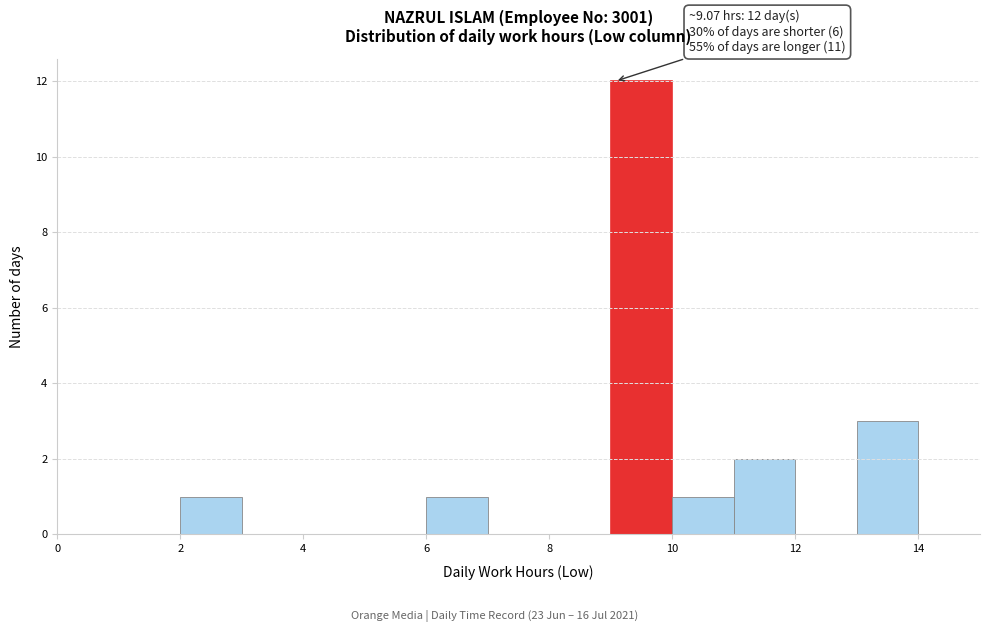

Which range on the x-axis has the tallest bar?

9 to 10